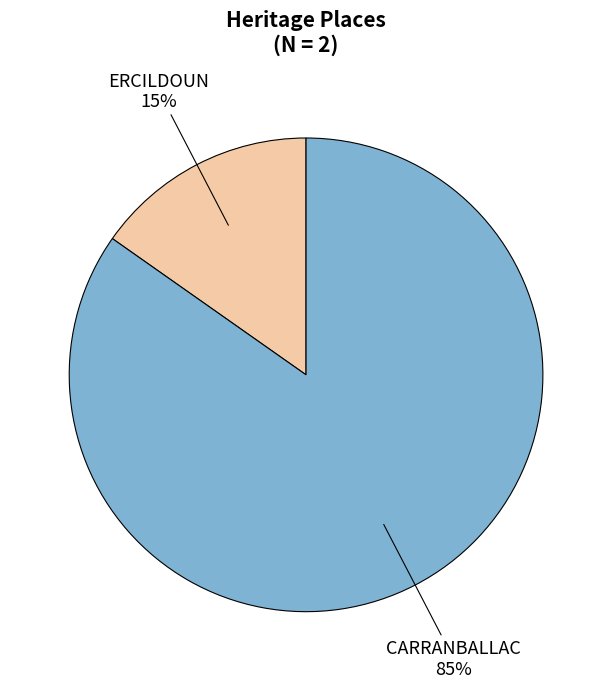

Is there a majority slice in this chart?

Yes